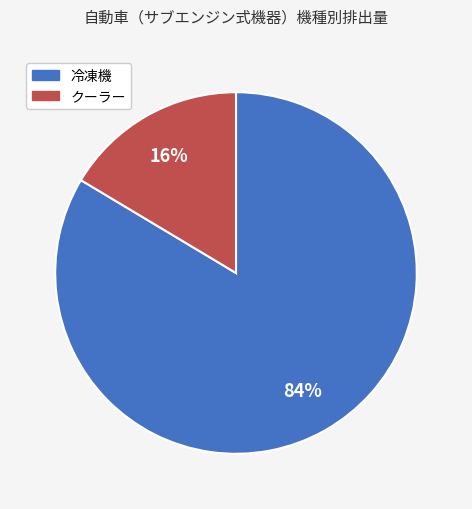

Is there any slice that represents more than half of the pie?

Yes